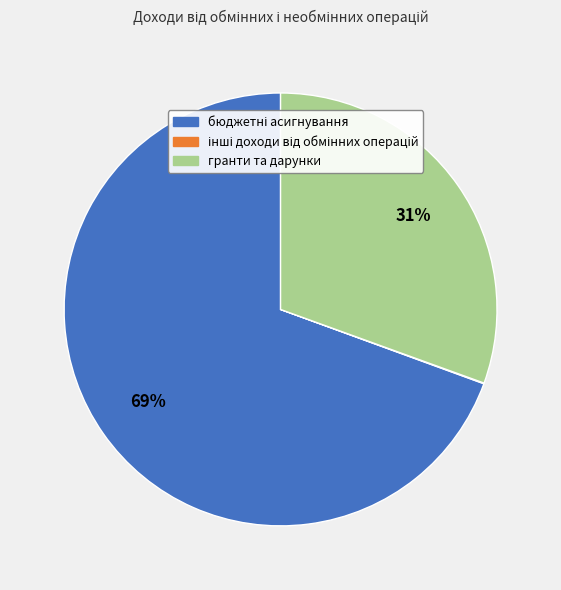

To the nearest percent, what portion does гранти та дарунки represent?

31%